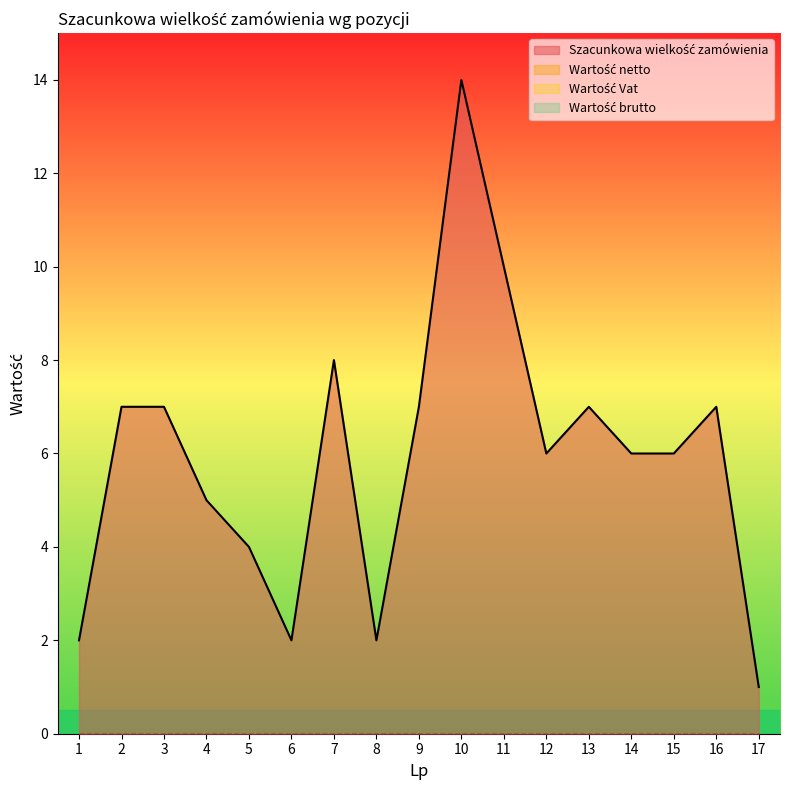

List the series in order of their peak value, lowest first.

Wartość netto, Wartość Vat, Wartość brutto, Szacunkowa wielkość zamówienia